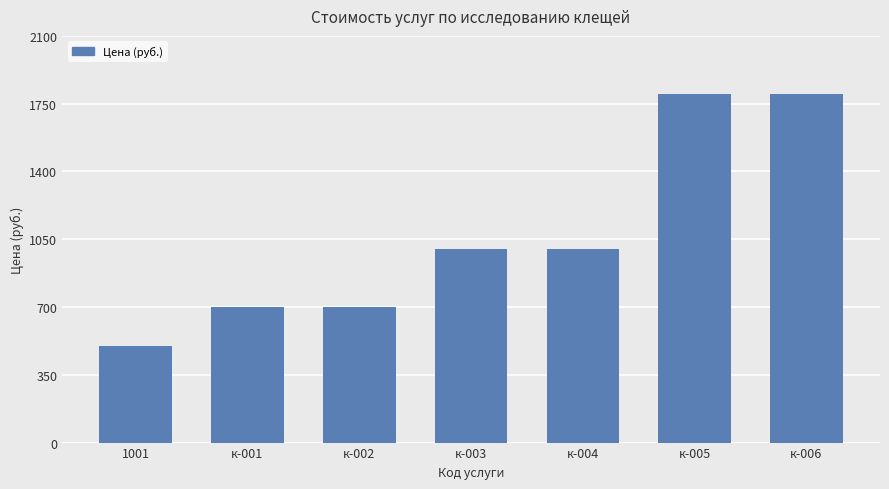

Reading left to right, transcribe all the data shown in this chart.

500	700	700	1000	1000	1800	1800